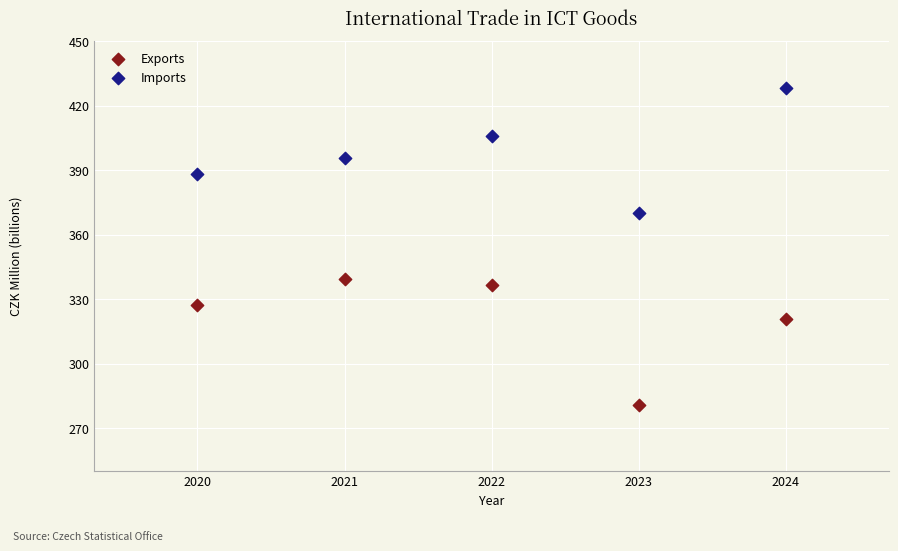

In the Imports series, what Y value is closest to 399?

395.5